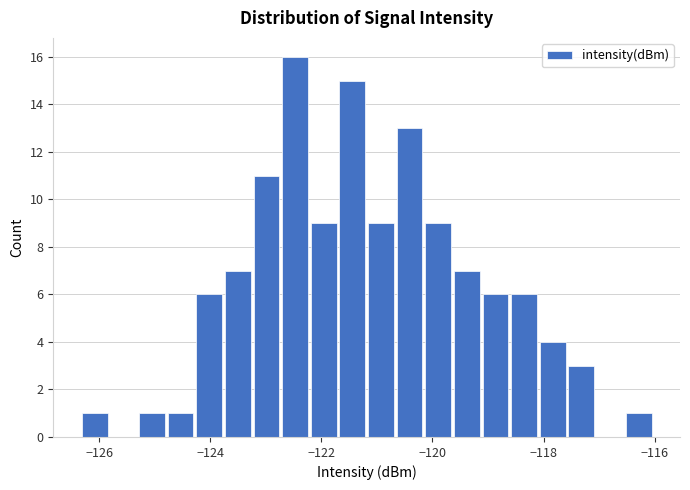

Around what value on the x-axis is the tallest bar? Give the approximate position of its centre, as read against the axis.

-122.4